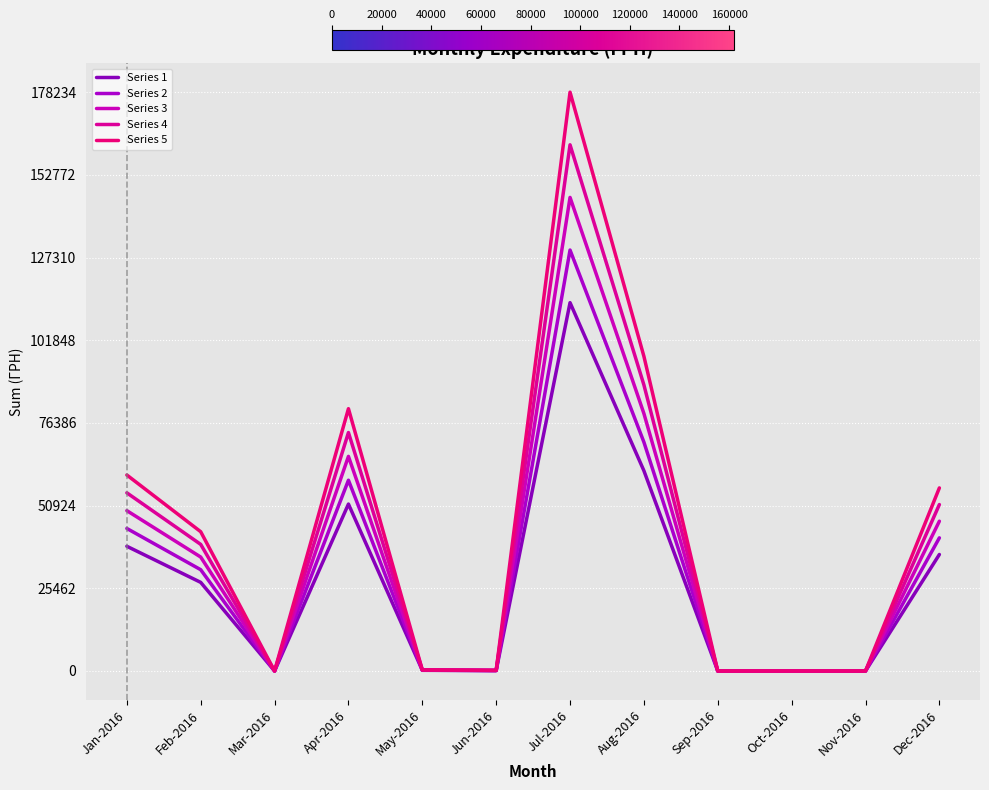

The value of Series 2 at Jul-2016 is 173884.9. True or false?

False